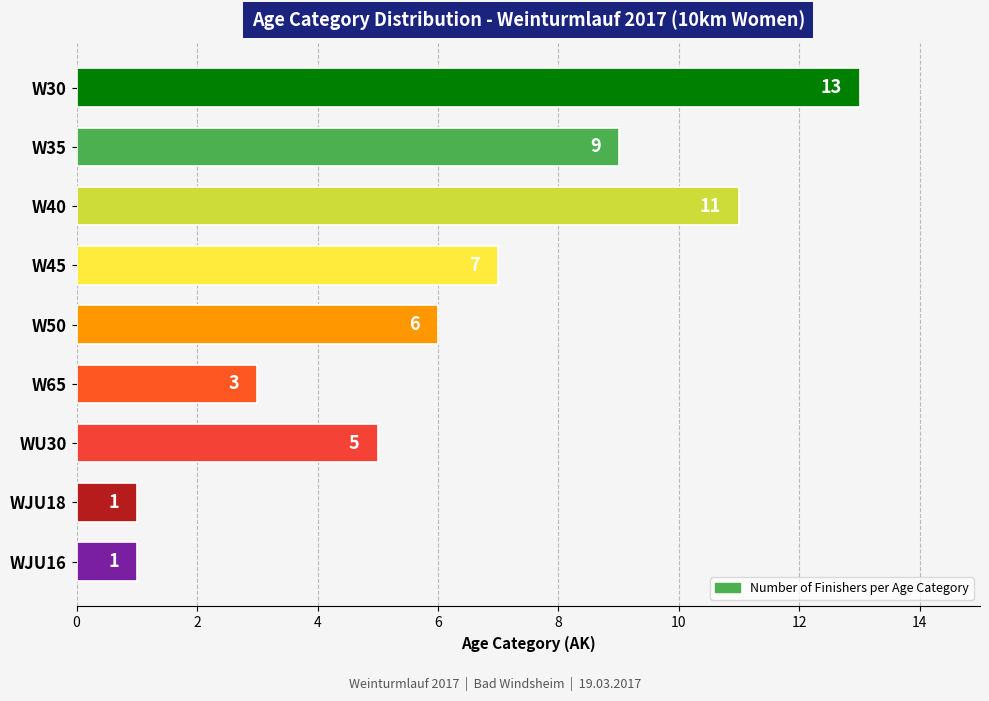

True or false: the data shows 5 at W35.

False